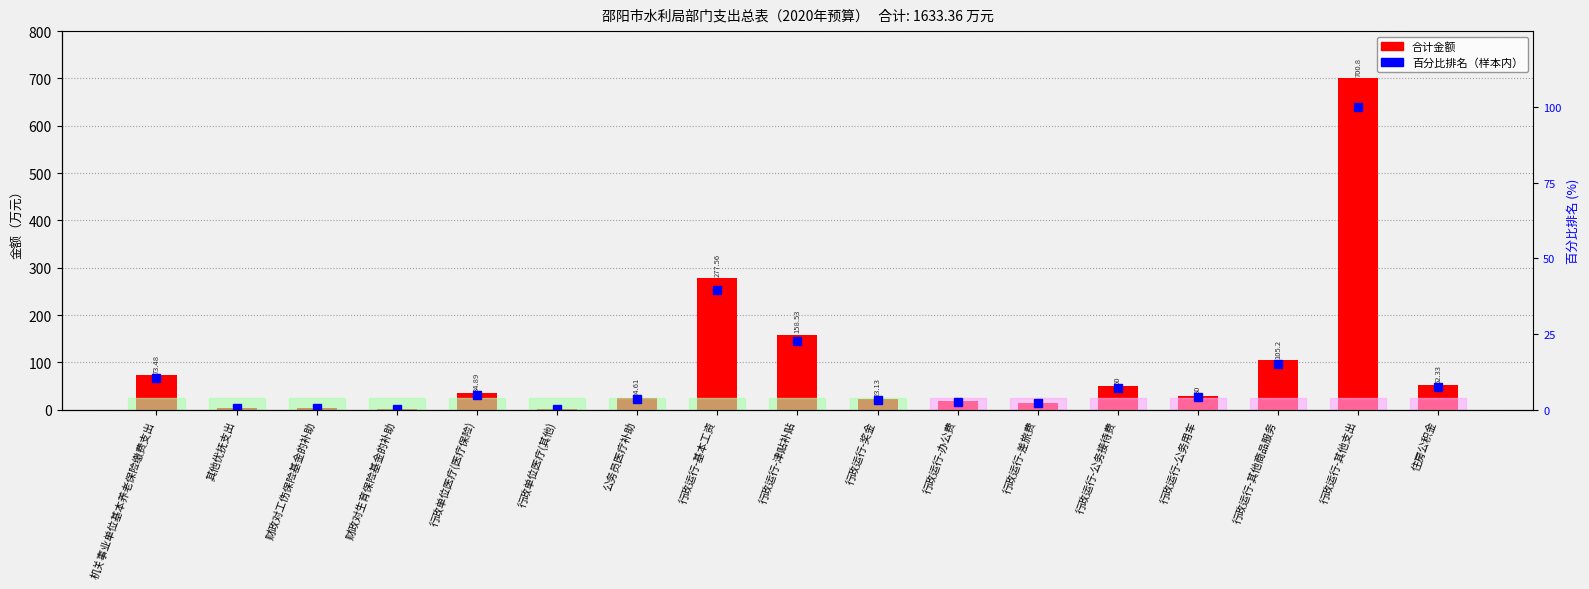

What is the minimum value shown in the chart?

0.3